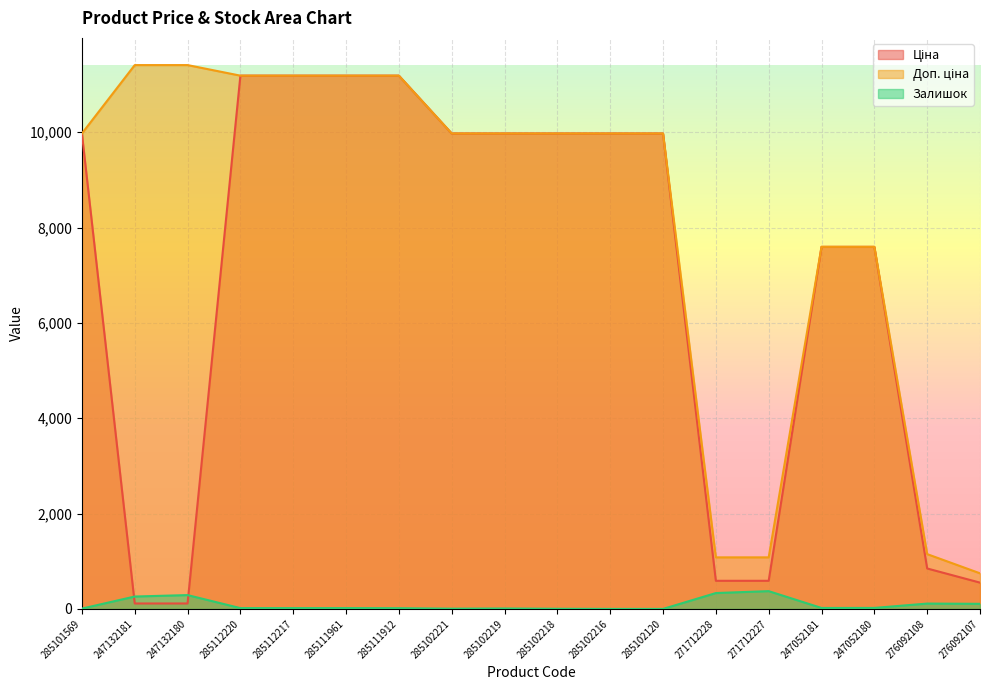

True or false: Залишок has a value of 112.0 at 276092108.

True